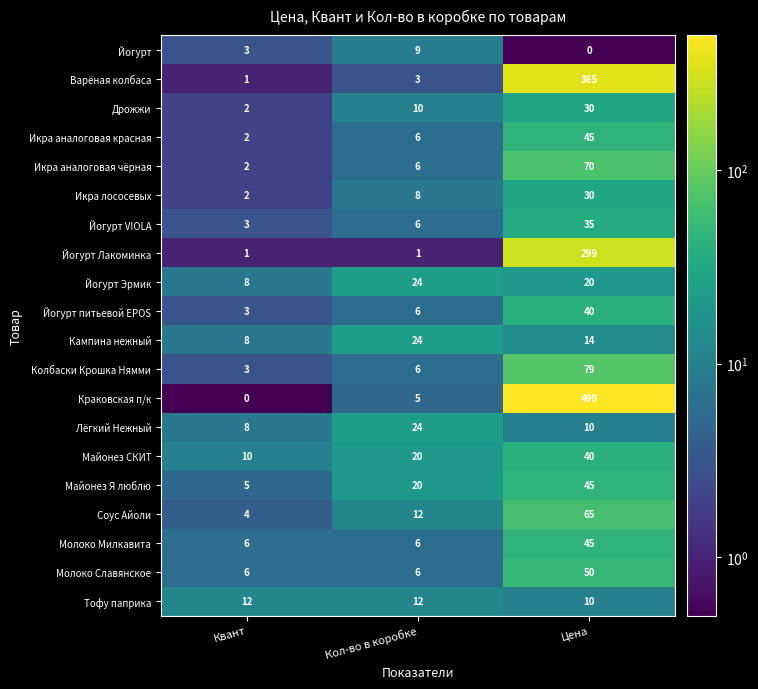

The value of Кампина нежный at Цена is 3. True or false?

False